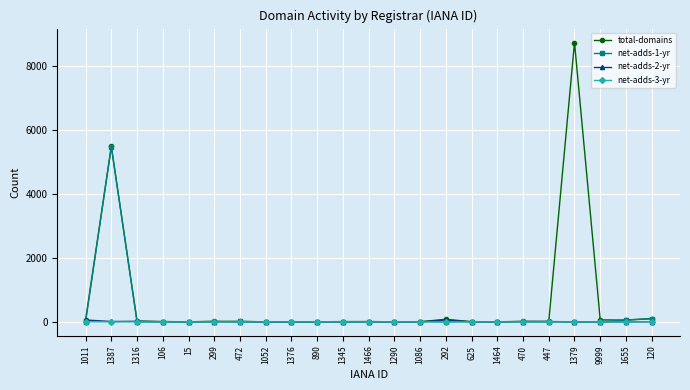

What is the label of the 23rd point from the left?

120